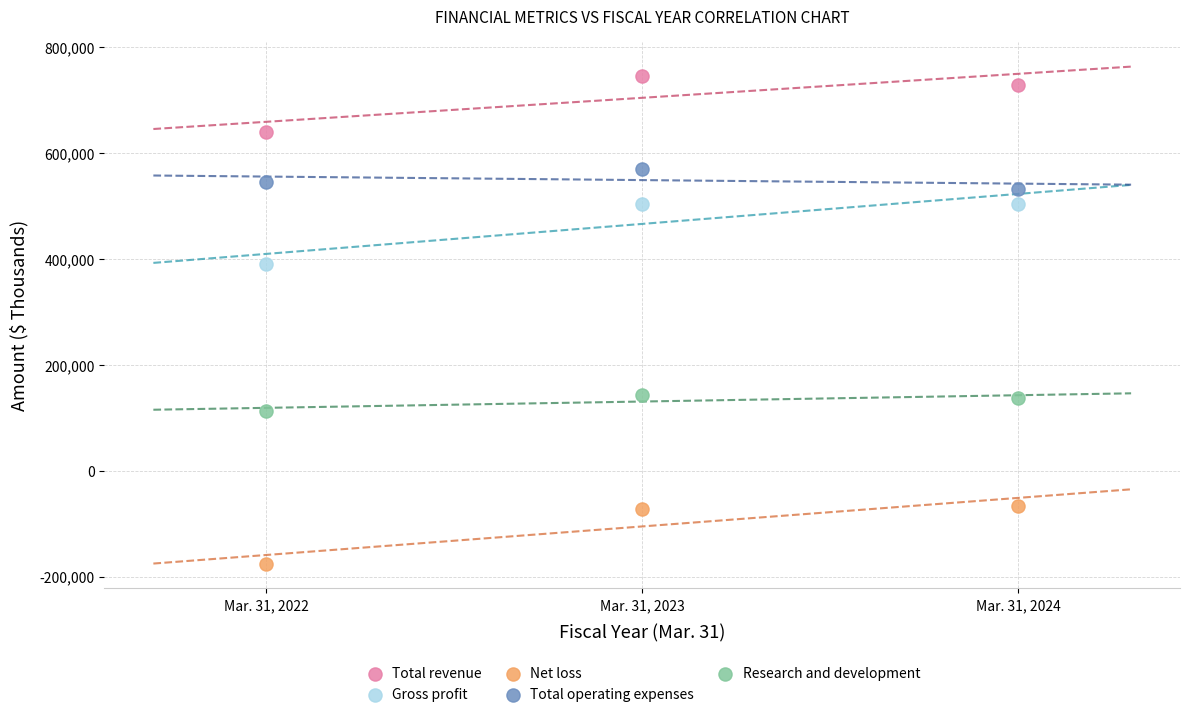

Which series reaches the maximum Y coordinate?

Total revenue